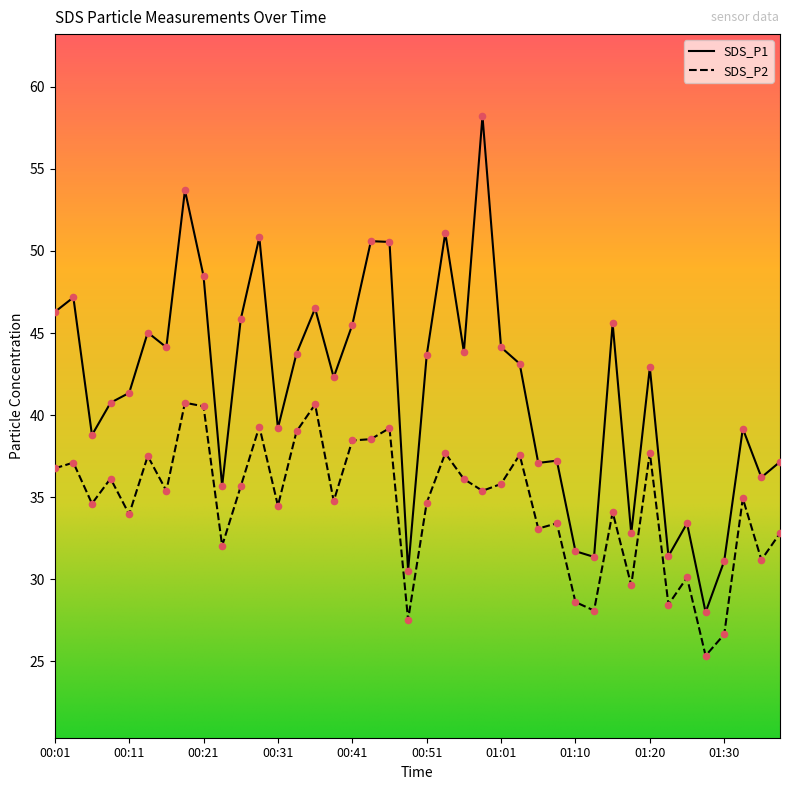

Which series has the largest total across all categories?

SDS_P1